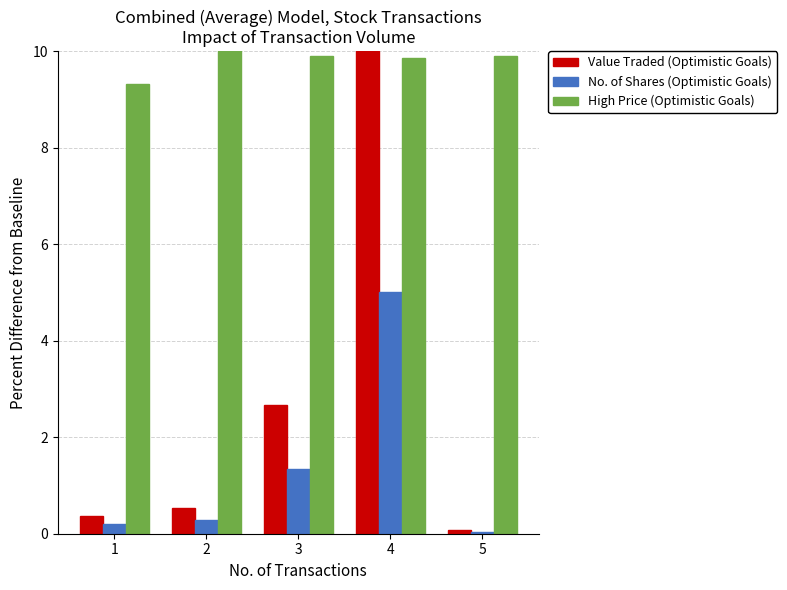

How many bars are there in total?

15